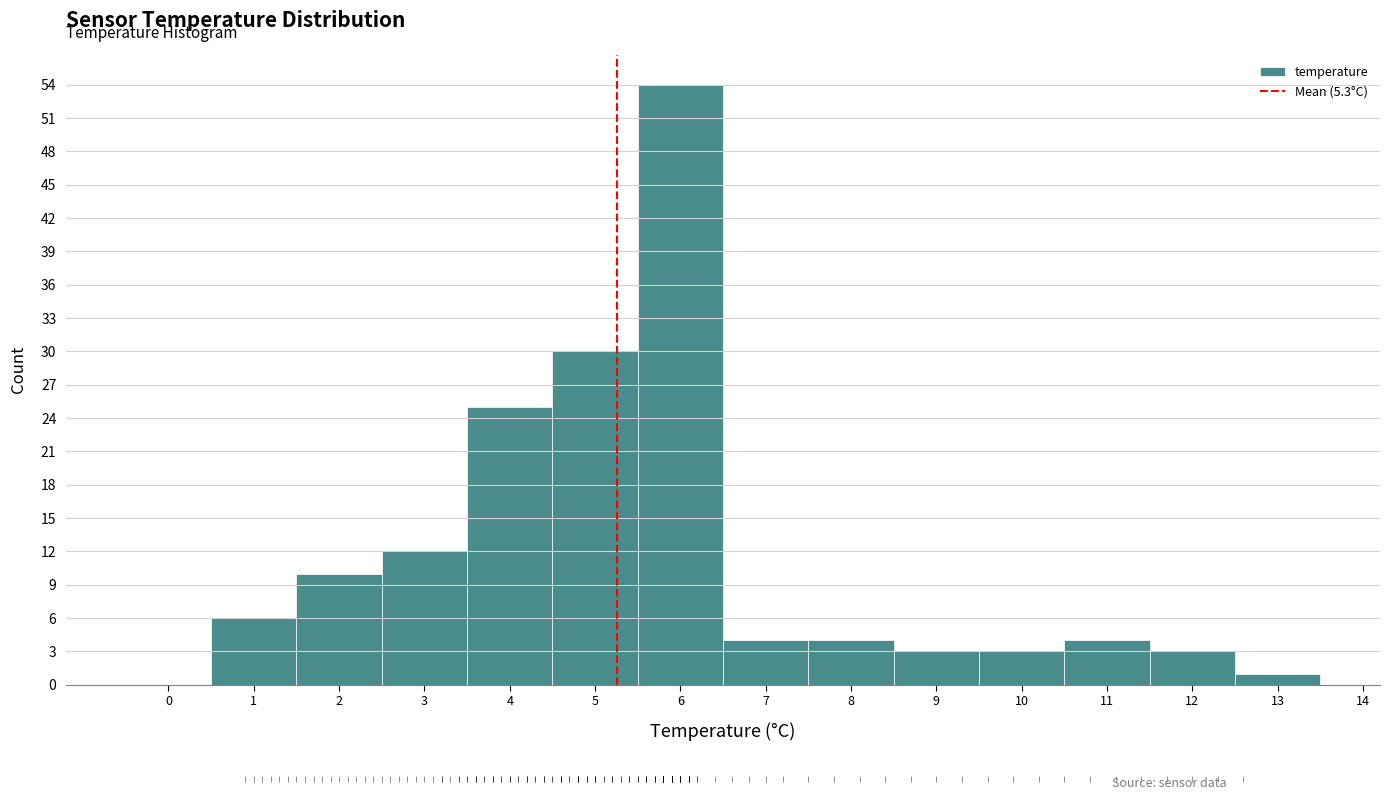

Reading left to right, transcribe this chart: for each bar, give the range it covers on the x-axis and its height. The values are not printed on the chart, so give them approximately, as read against the axis.

-0.5 to 0.5: 0
0.5 to 1.5: 6
1.5 to 2.5: 10
2.5 to 3.5: 12
3.5 to 4.5: 25
4.5 to 5.5: 30
5.5 to 6.5: 54
6.5 to 7.5: 4
7.5 to 8.5: 4
8.5 to 9.5: 3
9.5 to 10.5: 3
10.5 to 11.5: 4
11.5 to 12.5: 3
12.5 to 13.5: 1